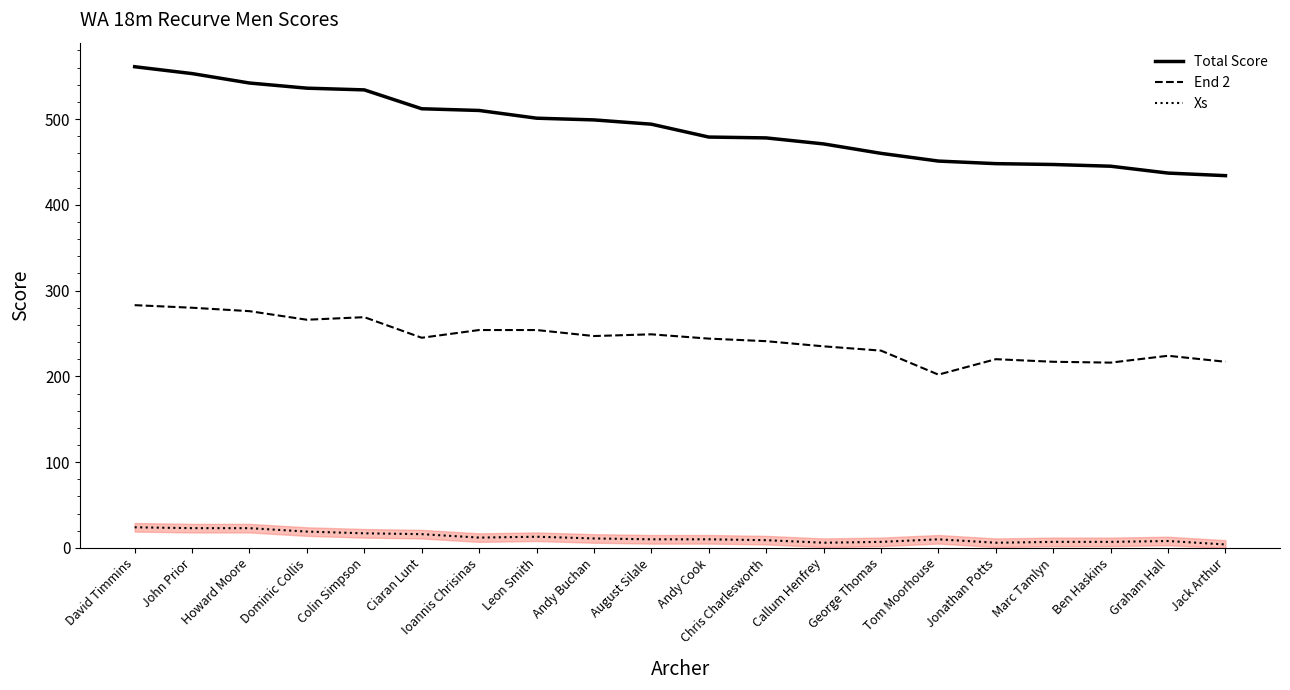

True or false: End 2 and Xs intersect in this chart.

False